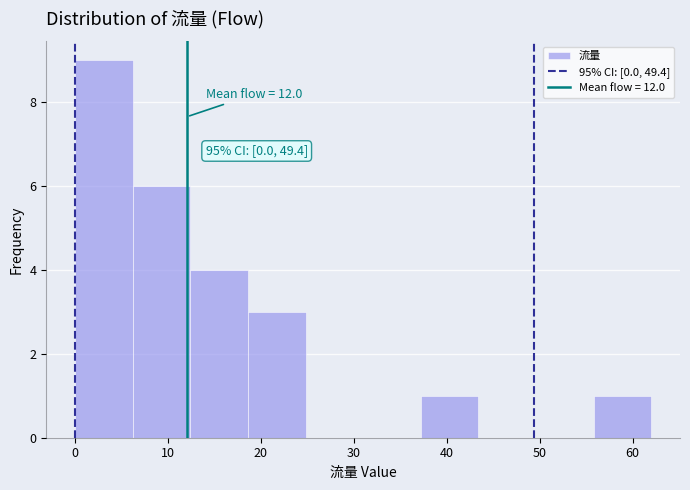

Over which range of the x-axis is the bar tallest?

0.0 to 6.2